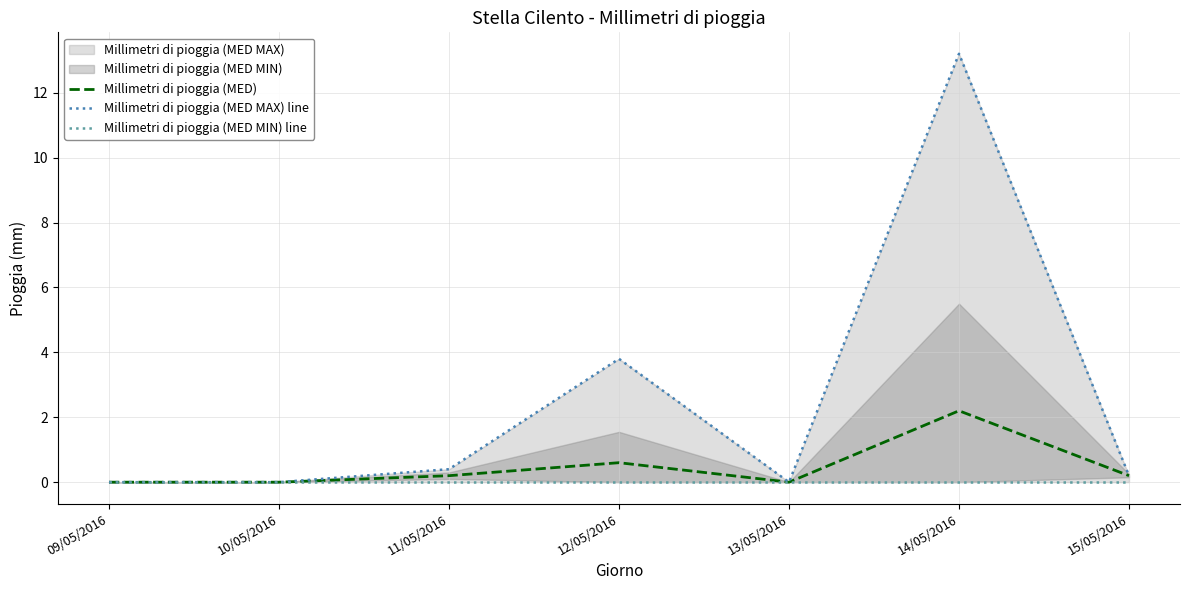

What is the difference between the Millimetri di pioggia (MED MAX) line values at 11/05/2016 and 13/05/2016?

0.4